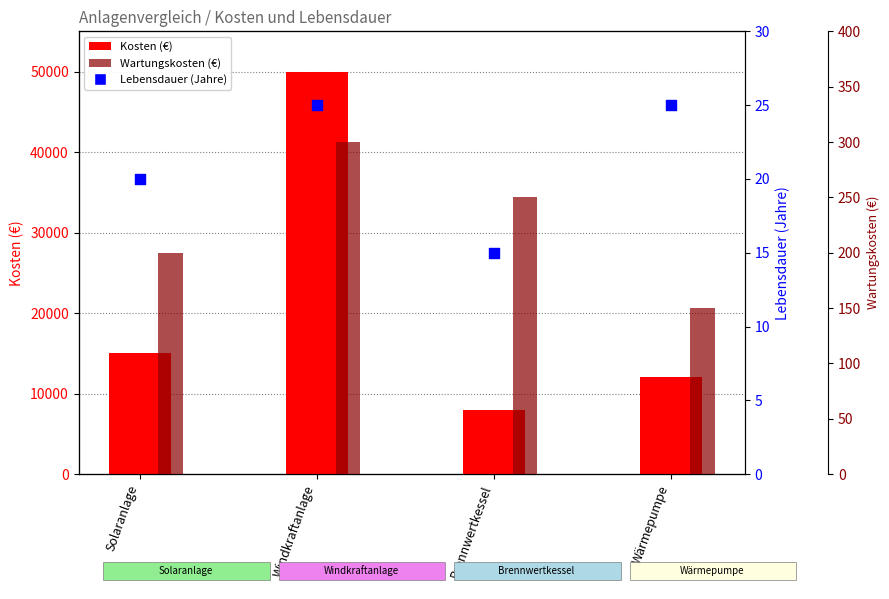

Is the value of Lebensdauer (Jahre) at Wärmepumpe greater than the value of Wartungskosten (€) at Wärmepumpe?

No